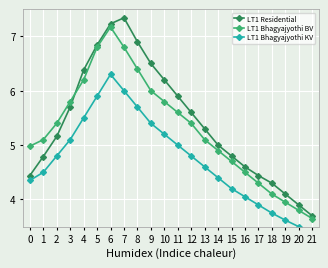

Which series changed the most between 9 and 20?

LT1 Residential